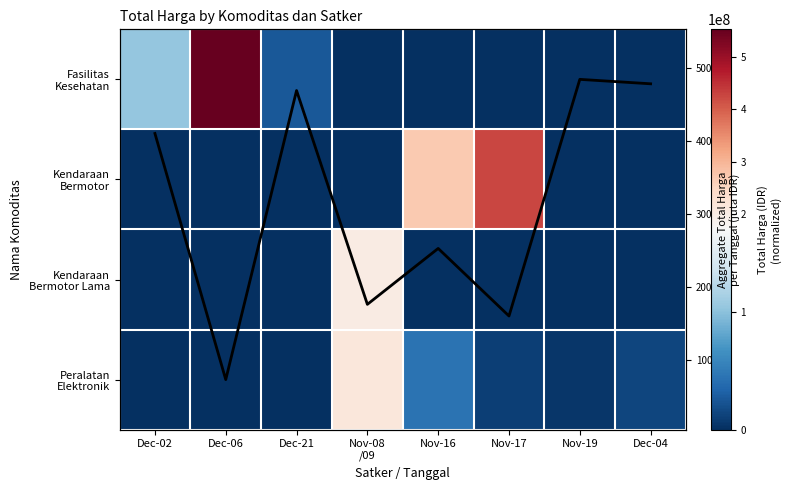

Count the number of categories in the chart.

8